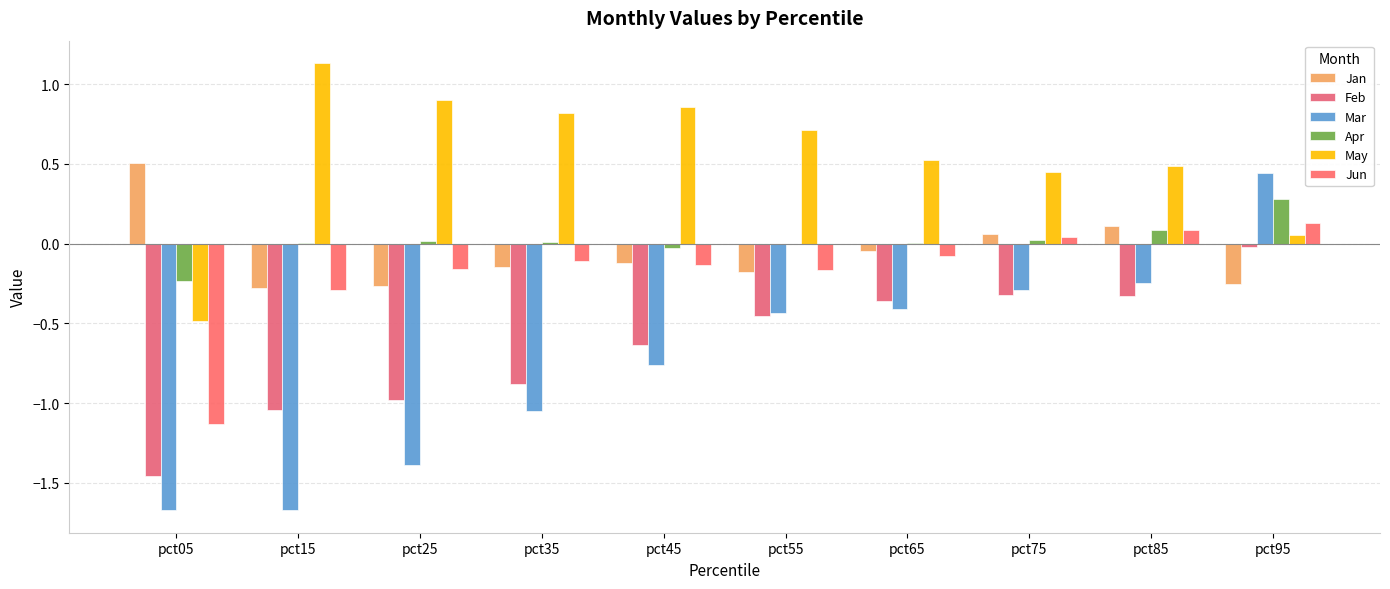

Which has a higher value, pct55 or pct35?

pct35